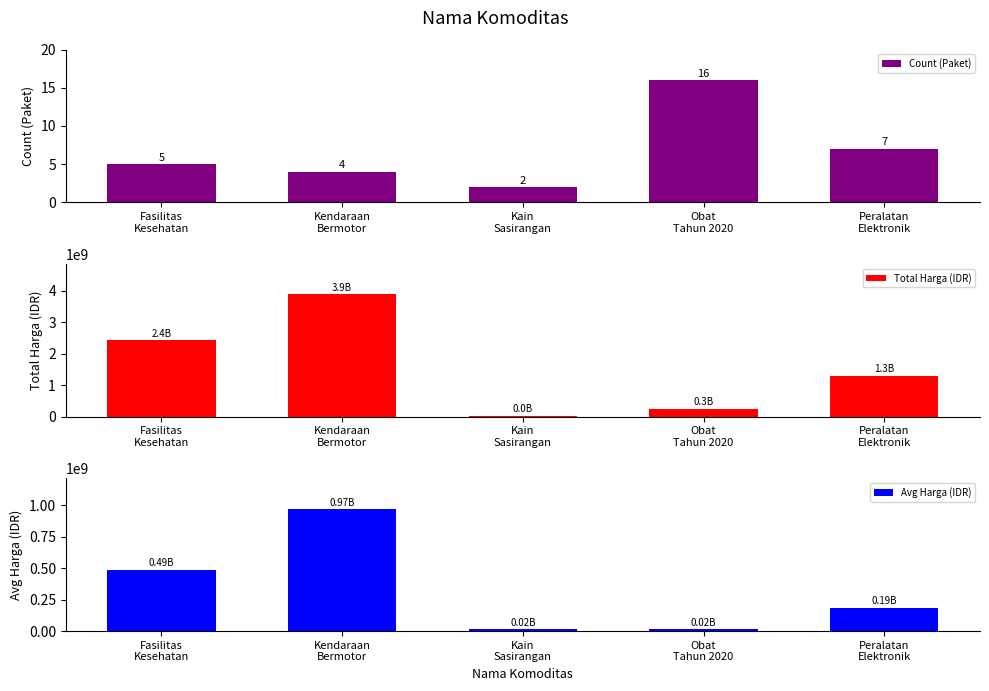

Reading left to right, extract all data points from this chart.

Count (Paket): Fasilitas
Kesehatan=5.0	Kendaraan
Bermotor=4.0	Kain
Sasirangan=2.0	Obat
Tahun 2020=16.0	Peralatan
Elektronik=7.0
Total Harga (IDR): Fasilitas
Kesehatan=2447817015.0	Kendaraan
Bermotor=3888564100.0	Kain
Sasirangan=38075000.0	Obat
Tahun 2020=260370110.0	Peralatan
Elektronik=1311070800.0
Avg Harga (IDR): Fasilitas
Kesehatan=489563403.0	Kendaraan
Bermotor=972141025.0	Kain
Sasirangan=19037500.0	Obat
Tahun 2020=16273131.9	Peralatan
Elektronik=187295828.6